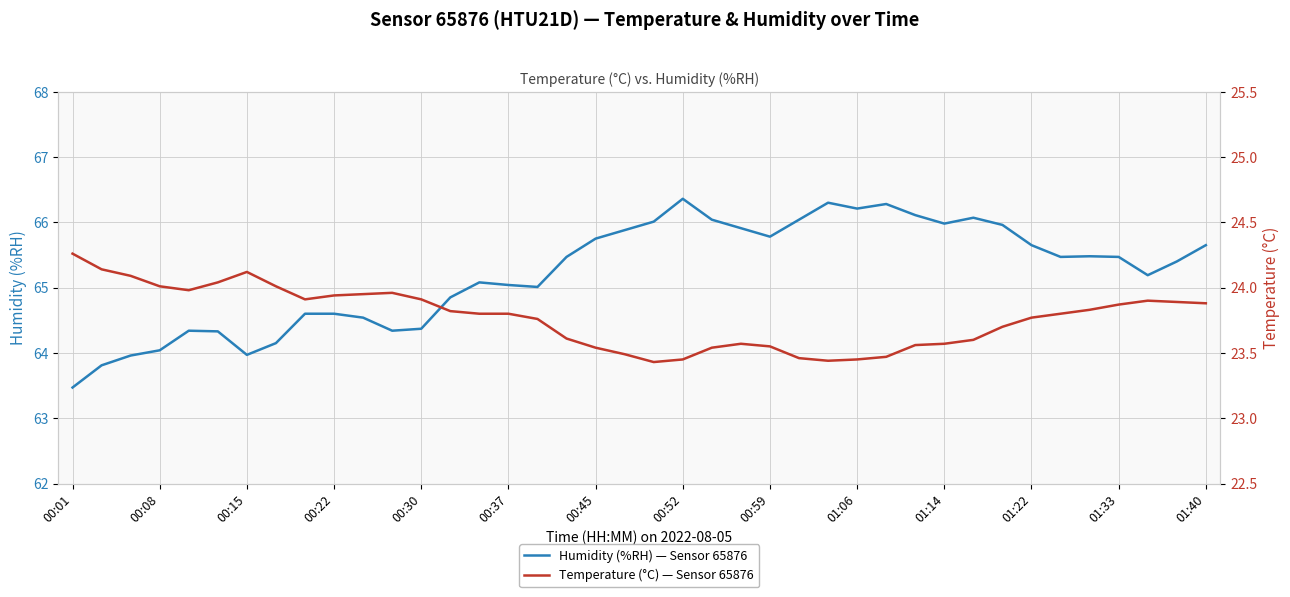

What is the average value of the humidity series?

65.2